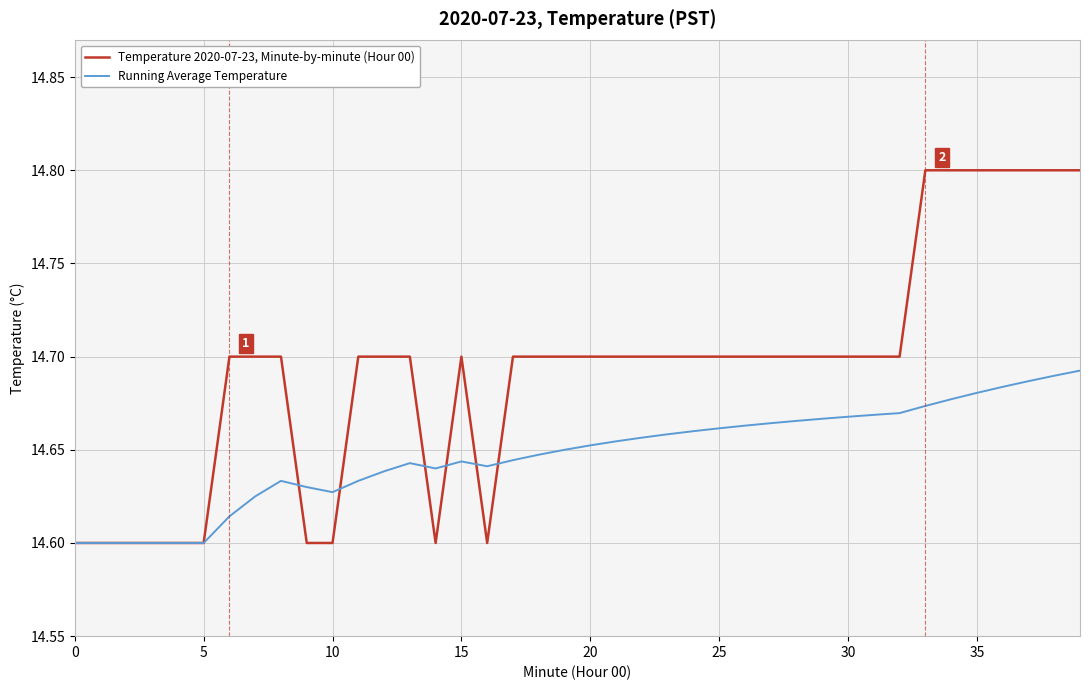

Rank the series by their average value, from highest to lowest.

Temperature 2020-07-23, Minute-by-minute (Hour 00), Running Average Temperature